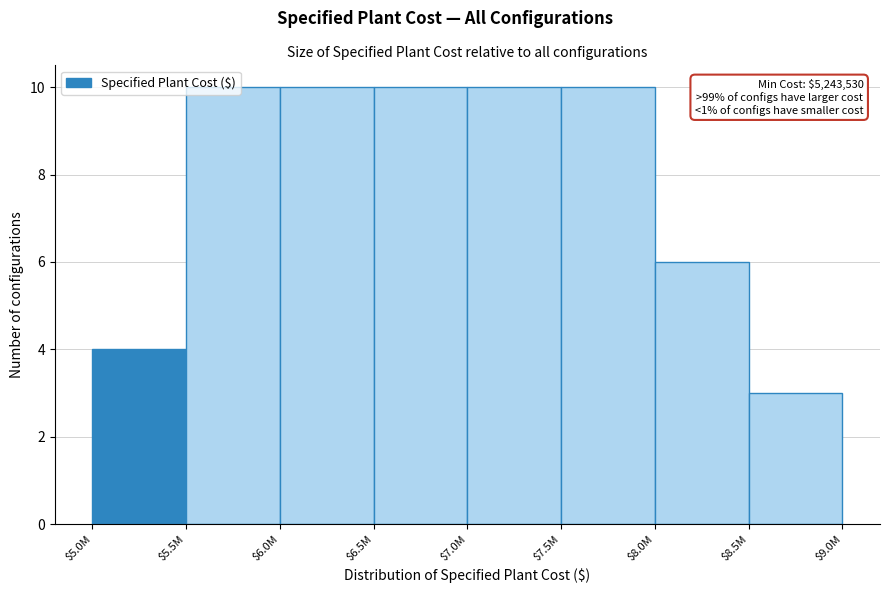

What is the maximum value shown in the chart?

10